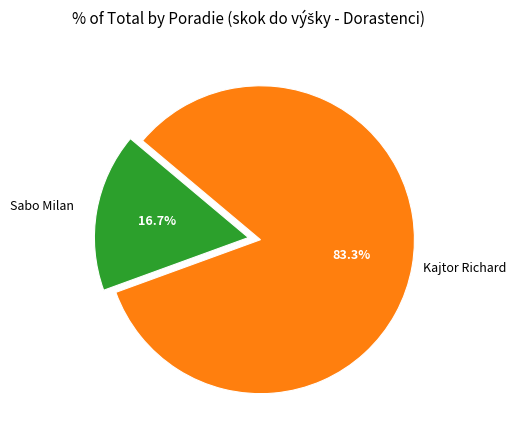

Is there any slice that represents more than half of the pie?

Yes